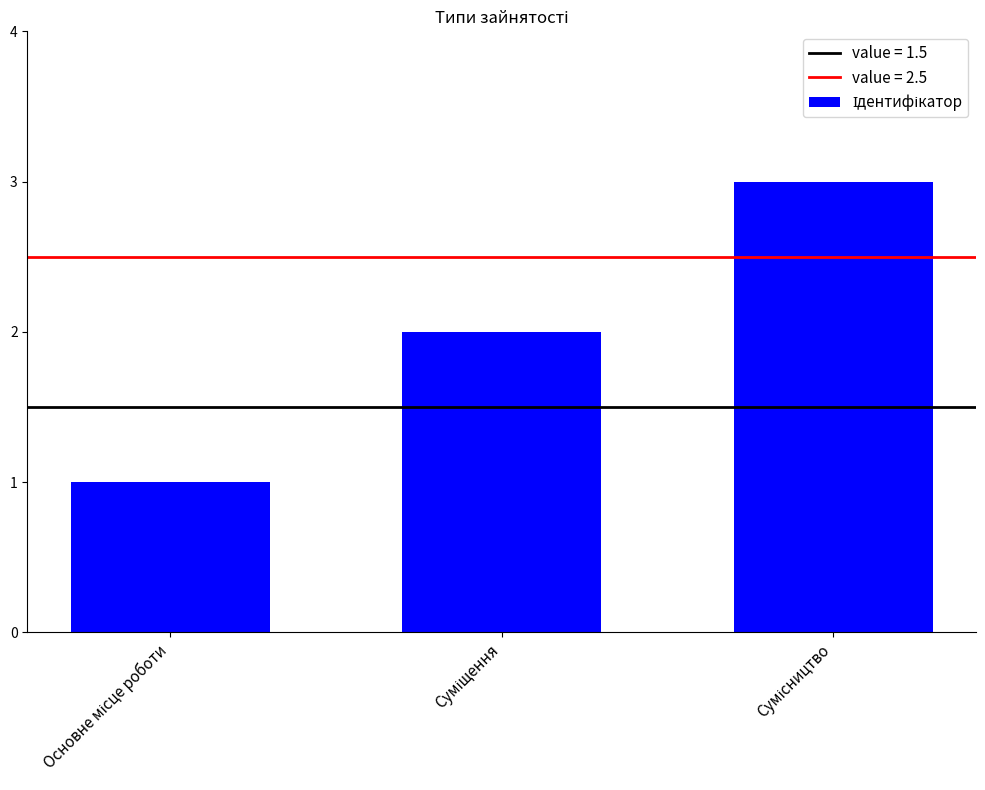

Are the bars grouped side by side (vs. stacked)?

No